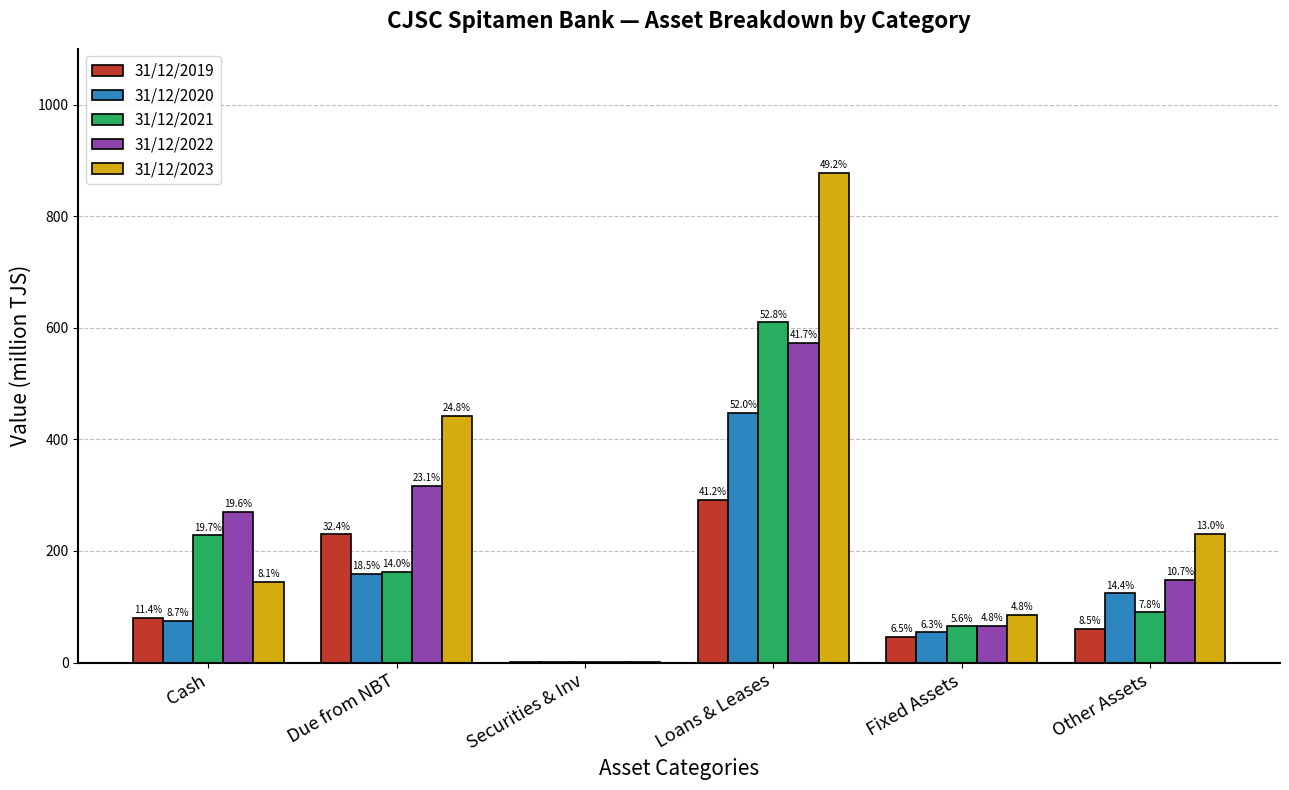

Are the bars grouped side by side (vs. stacked)?

Yes